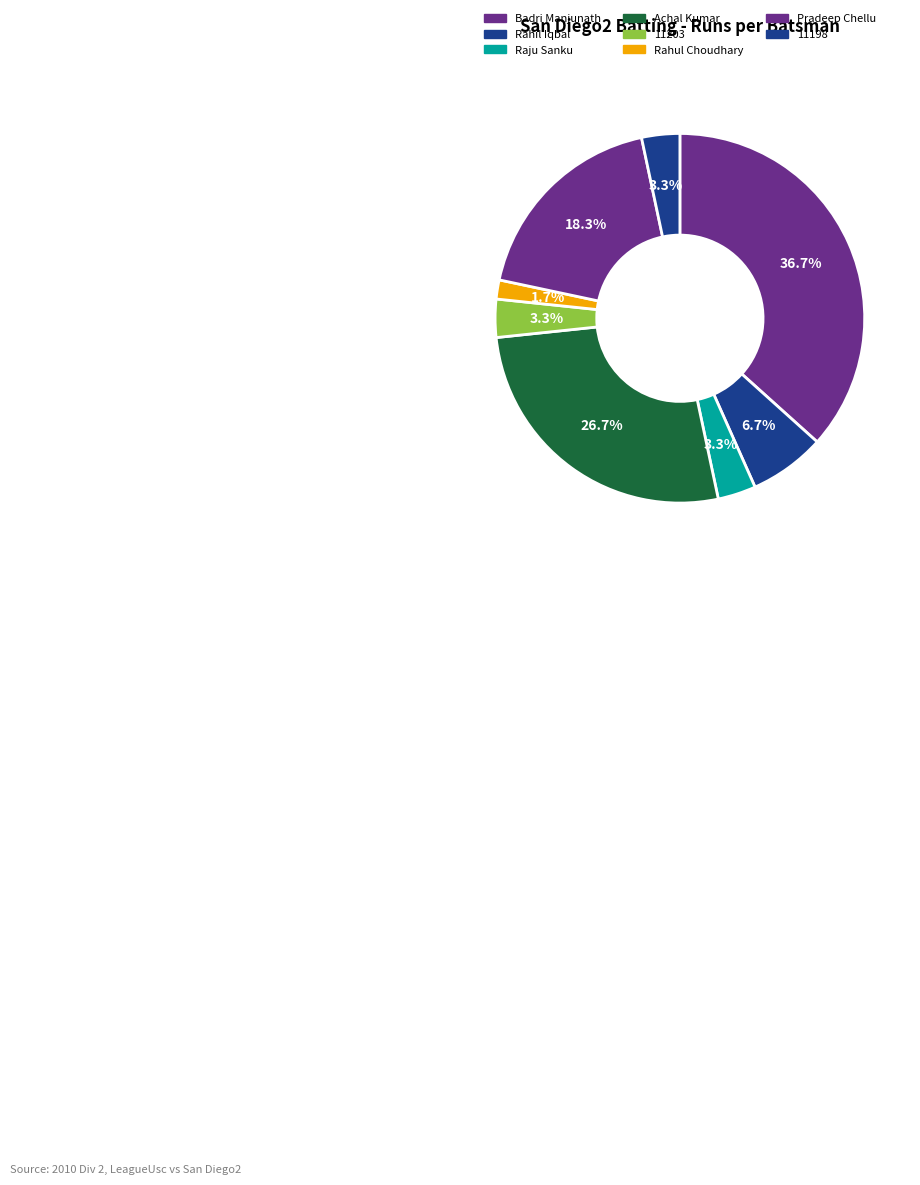

Which category has the smallest portion of the pie?

Rahul Choudhary